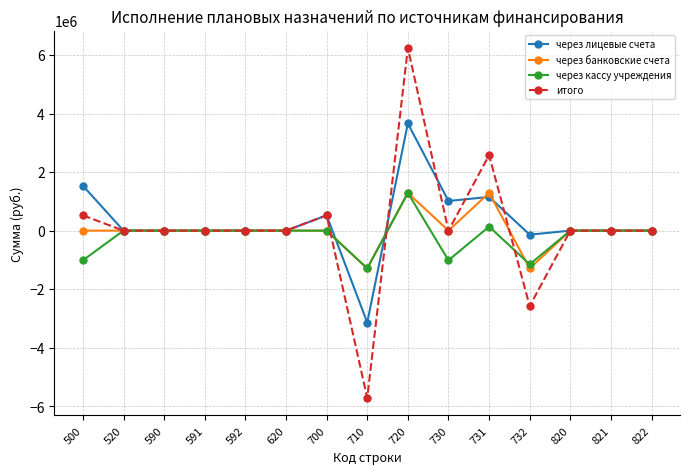

Which series has the widest spread of values?

итого